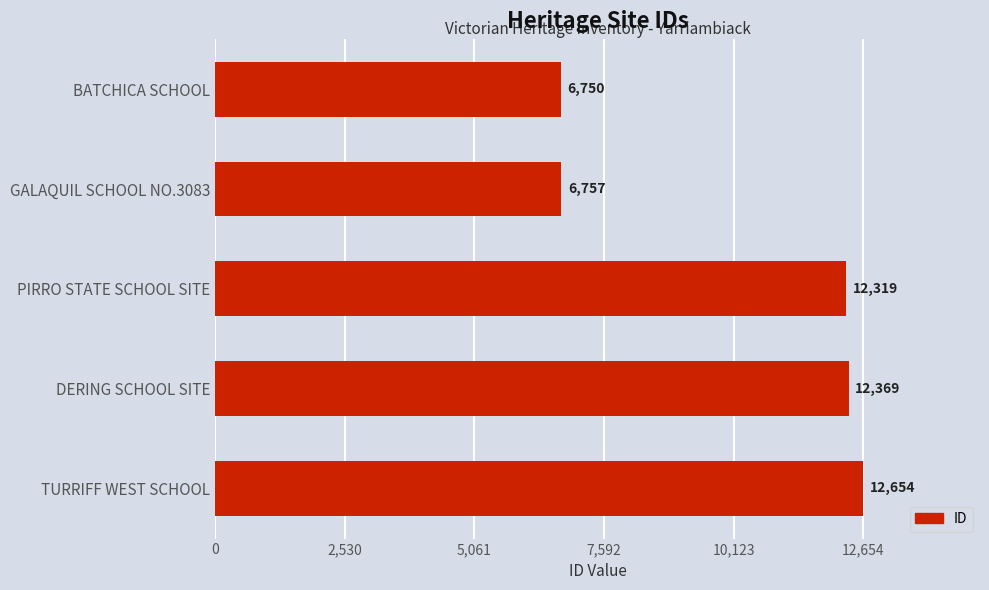

How many bars are there in total?

5